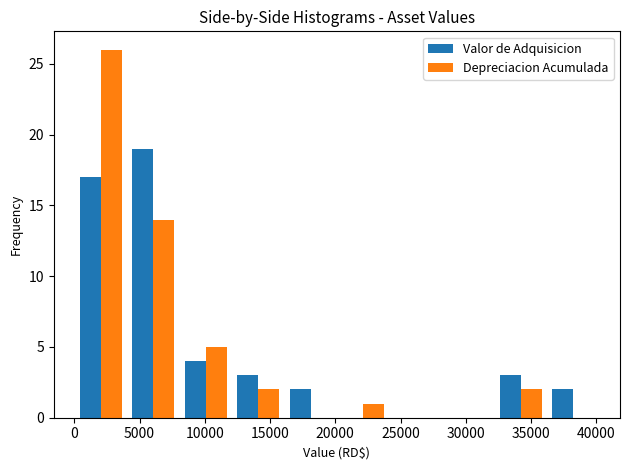

Reading left to right, transcribe this chart: for each range on the x-axis, give the height of each series' bar. Neither the bar edges nor the heights are printed on the chart, so give them approximately, as read against the axes.

0 to 4000: Valor de Adquisicion=17	Depreciacion Acumulada=26
4000 to 8000: Valor de Adquisicion=19	Depreciacion Acumulada=14
8000 to 12000: Valor de Adquisicion=4	Depreciacion Acumulada=5
12000 to 16000: Valor de Adquisicion=3	Depreciacion Acumulada=2
16000 to 20000: Valor de Adquisicion=2	Depreciacion Acumulada=0
20000 to 24000: Valor de Adquisicion=0	Depreciacion Acumulada=1
24000 to 28000: Valor de Adquisicion=0	Depreciacion Acumulada=0
28000 to 32000: Valor de Adquisicion=0	Depreciacion Acumulada=0
32000 to 36000: Valor de Adquisicion=3	Depreciacion Acumulada=2
36000 to 40000: Valor de Adquisicion=2	Depreciacion Acumulada=0